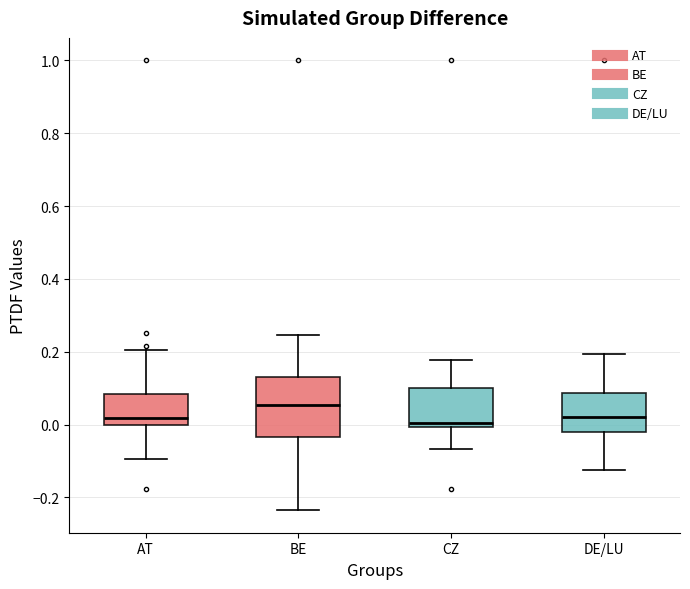

Where does the median line of the box for AT sit on the y-axis? The values are not printed on the chart, so give them approximately, as read against the axis.

0.02